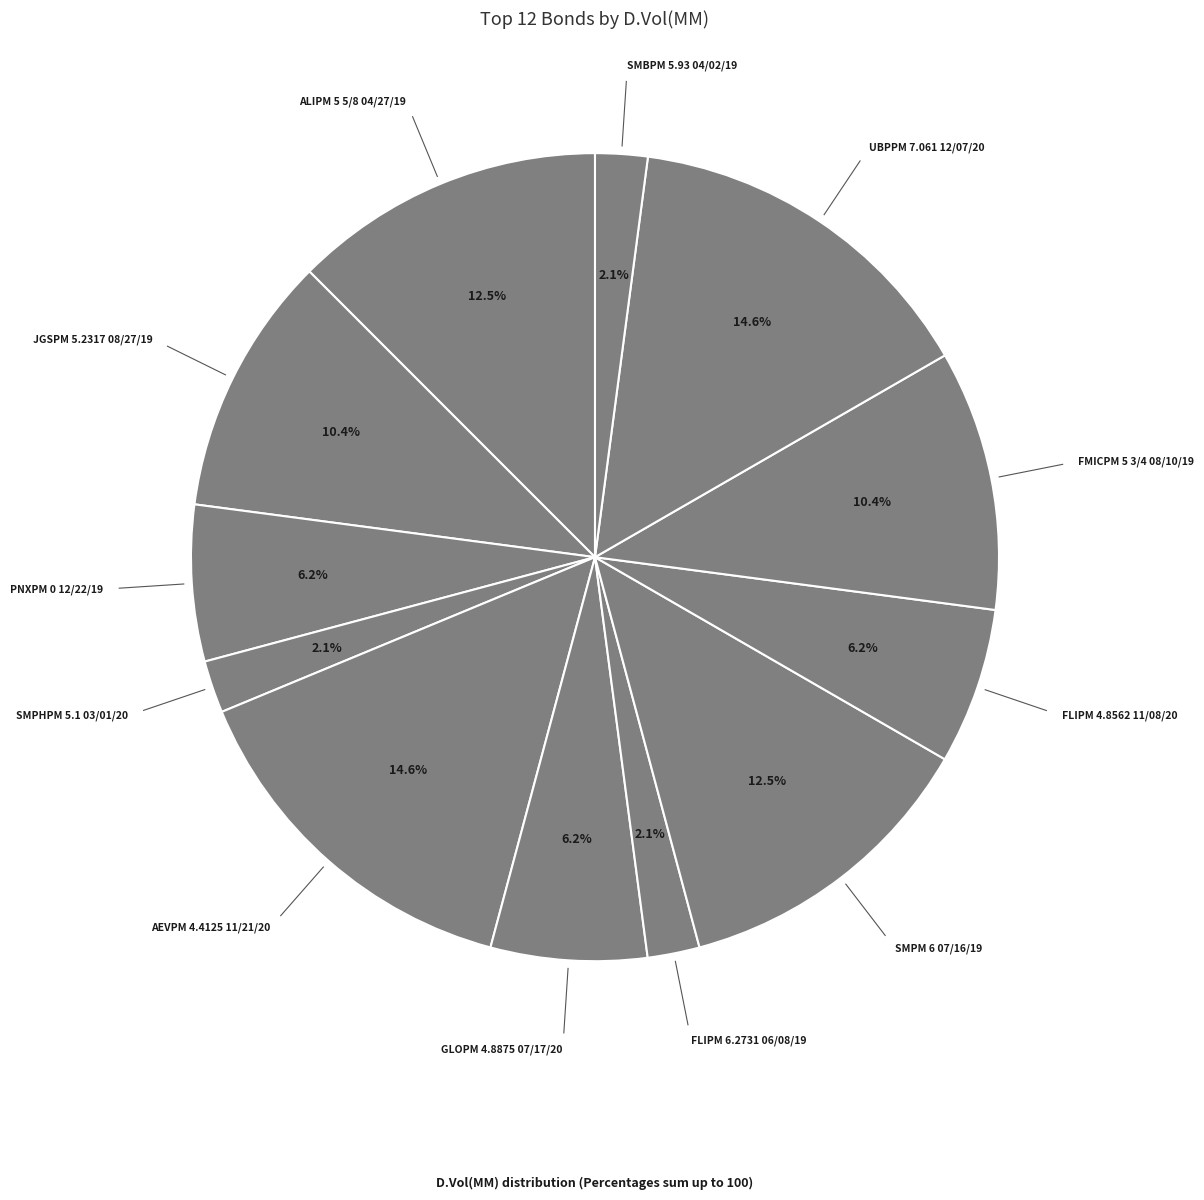

Which slice is the largest?

AEVPM 4.4125 11/21/20